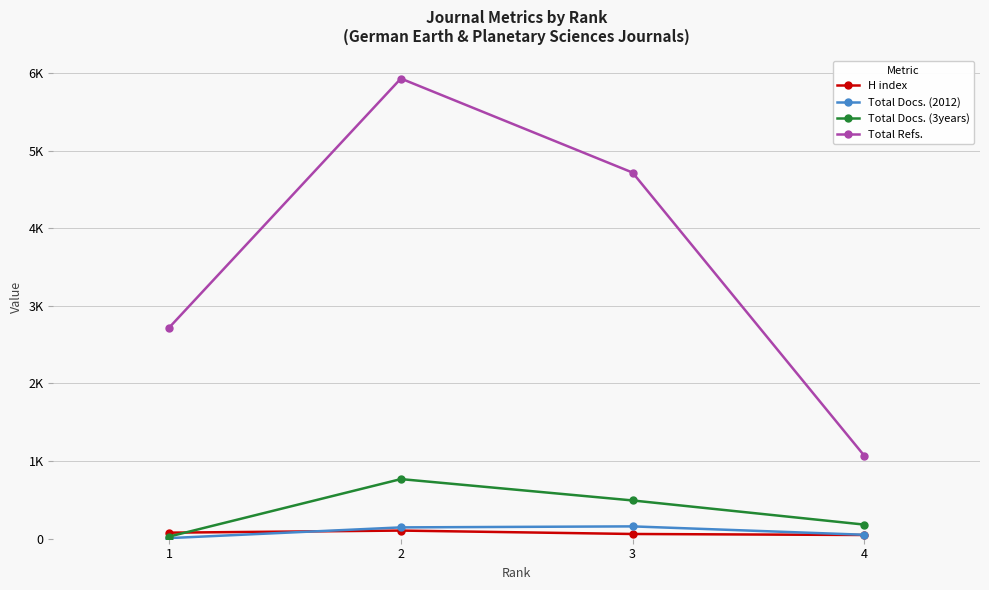

What is the difference between the maximum and minimum values in the Total Docs. (3years) series?

740